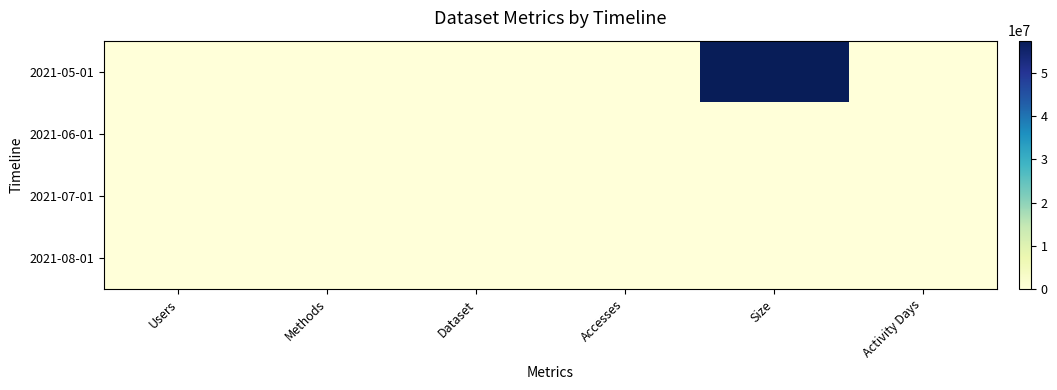

Reading right to left, what are all the values shown in this chart?

2021-05-01: Activity Days=2	Size=57459134	Accesses=7	Dataset=2	Methods=1	Users=1
2021-06-01: Activity Days=2	Size=1711	Accesses=3	Dataset=2	Methods=1	Users=2
2021-07-01: Activity Days=0	Size=0	Accesses=0	Dataset=0	Methods=0	Users=0
2021-08-01: Activity Days=2	Size=1011	Accesses=3	Dataset=1	Methods=1	Users=2